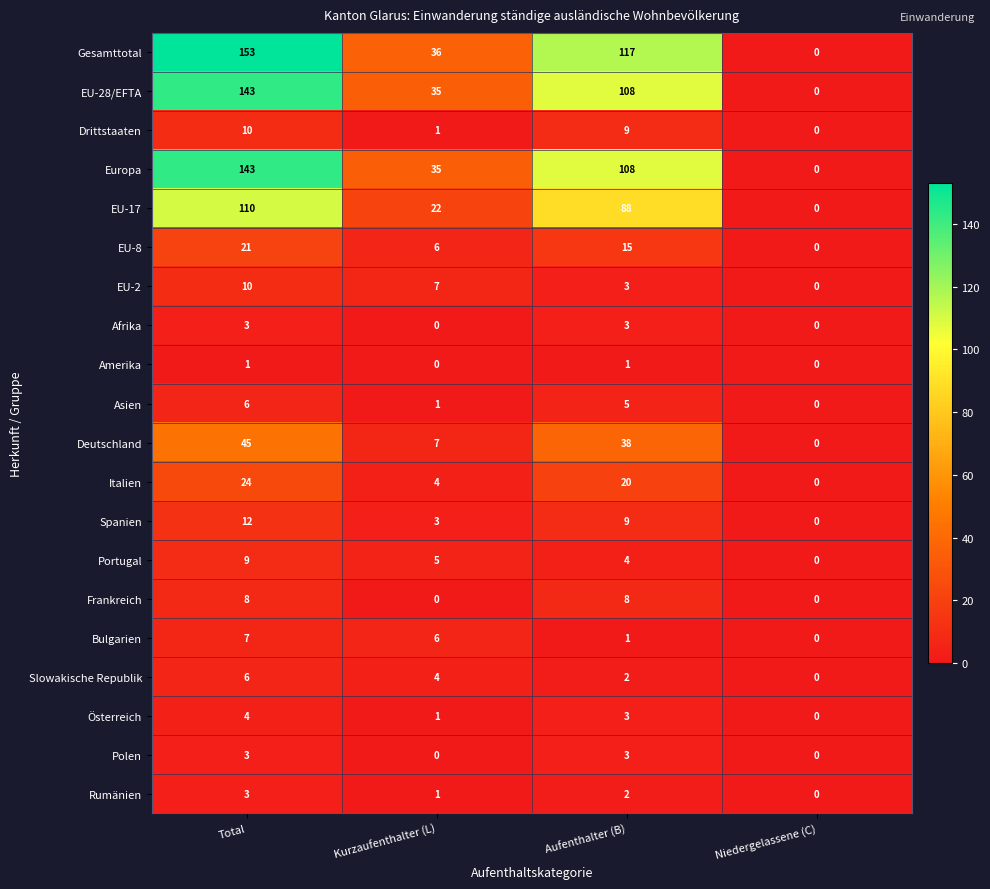

How many distinct data groups are displayed?

20